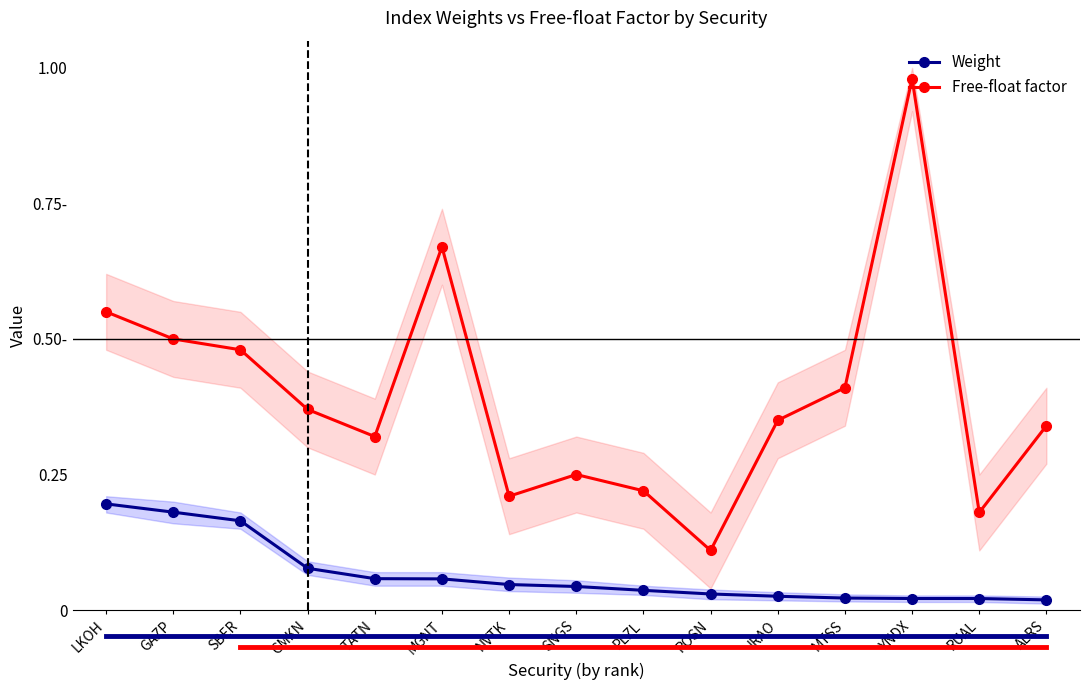

What is the average value of the Free-float factor series?

0.4